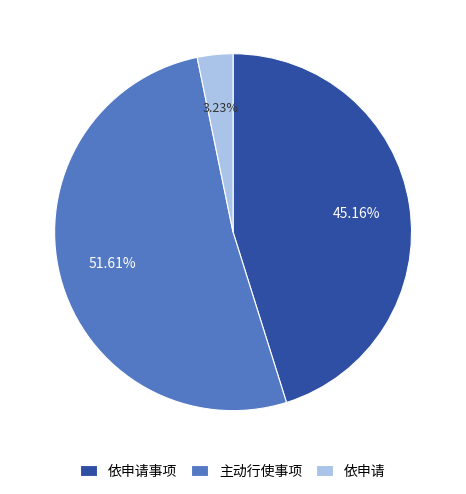

What percentage do 依申请 and 依申请事项 together represent?

48.4%